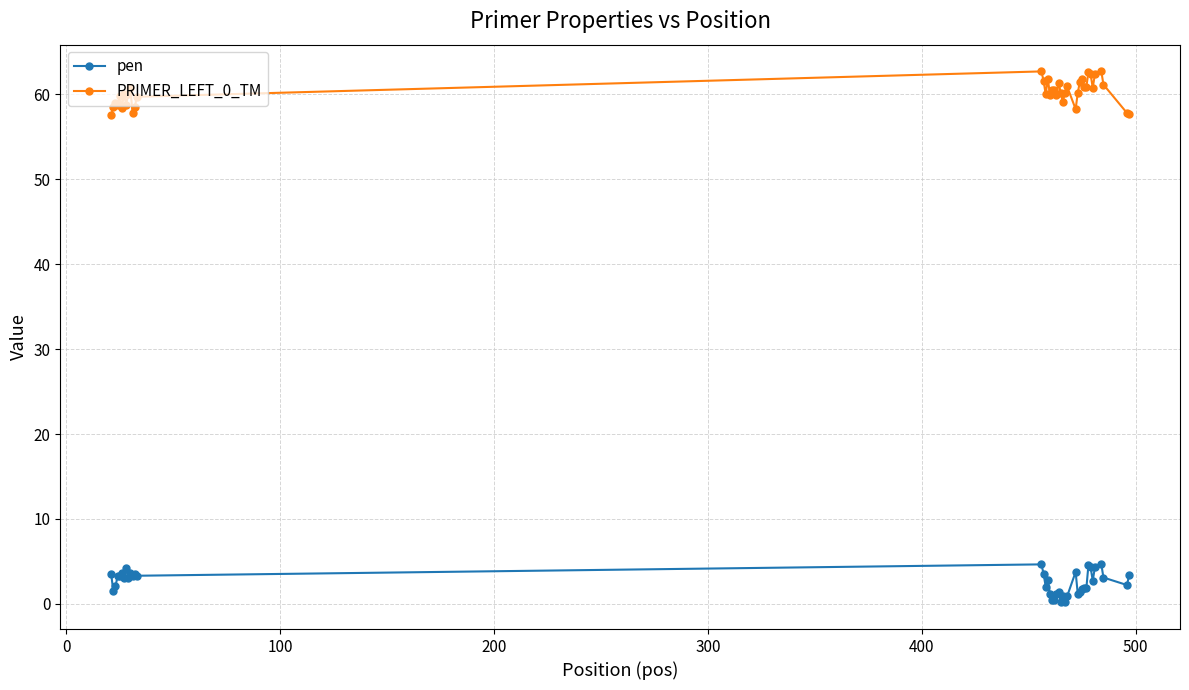

What is the value of the pen point at the 37th from the left?

4.7